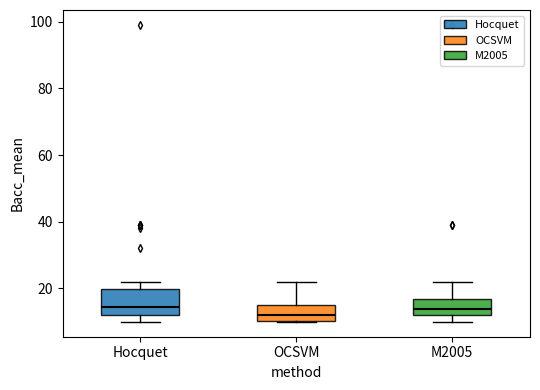

Comparing the boxes themselves (not the whiskers), which one is the tallest?

Hocquet